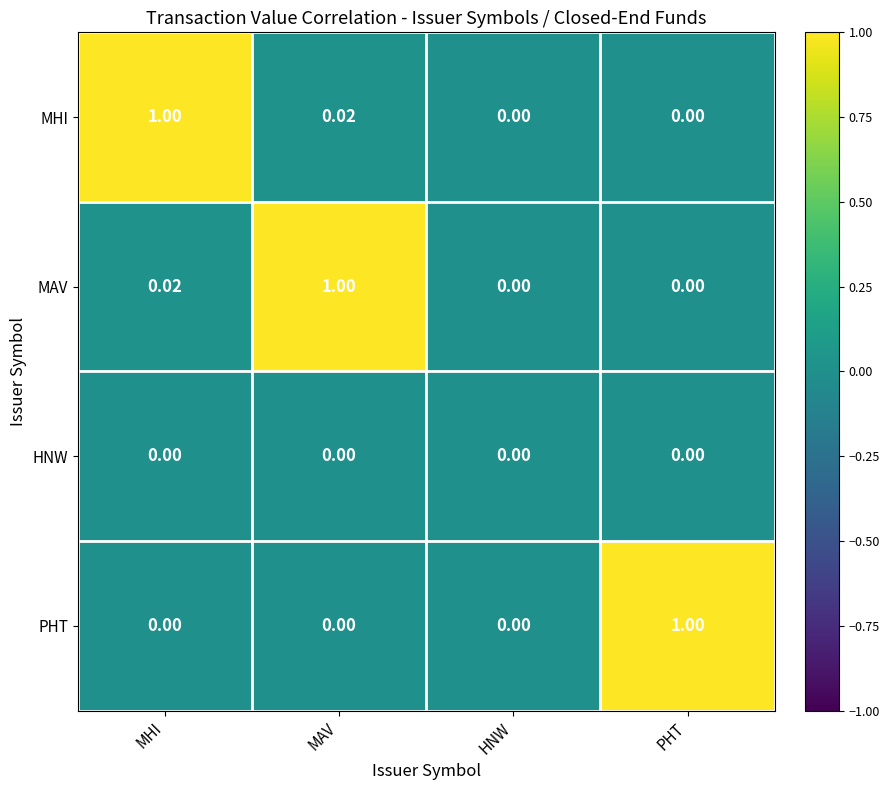

How many distinct data groups are displayed?

4